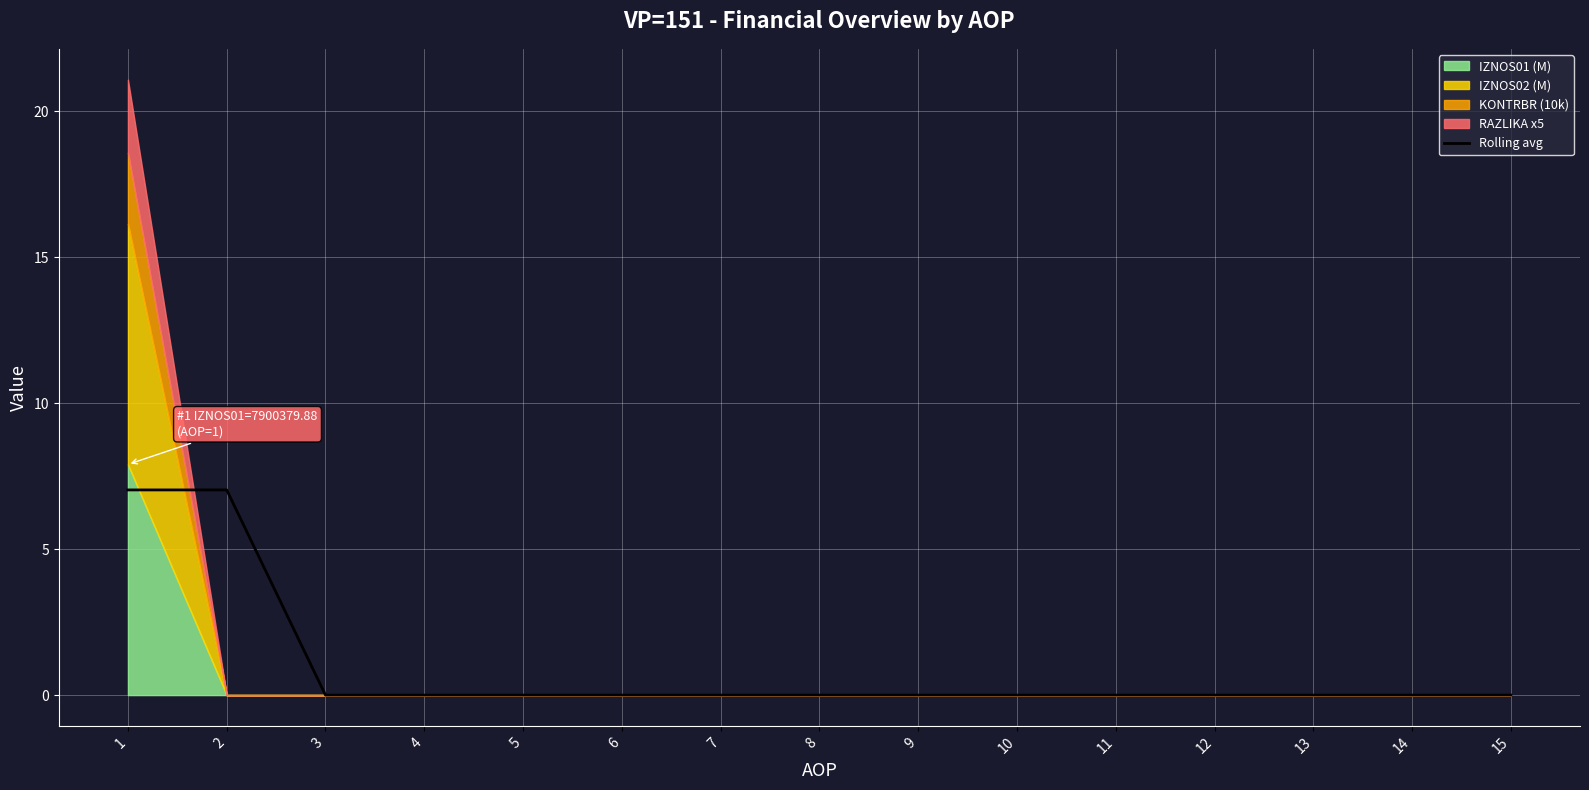

Reading right to left, extract all data points from this chart.

0.0	0.0	0.0	0.0	0.0	0.0	0.0	0.0	0.0	0.0	0.0	0.0	0.0	7.0	7.0